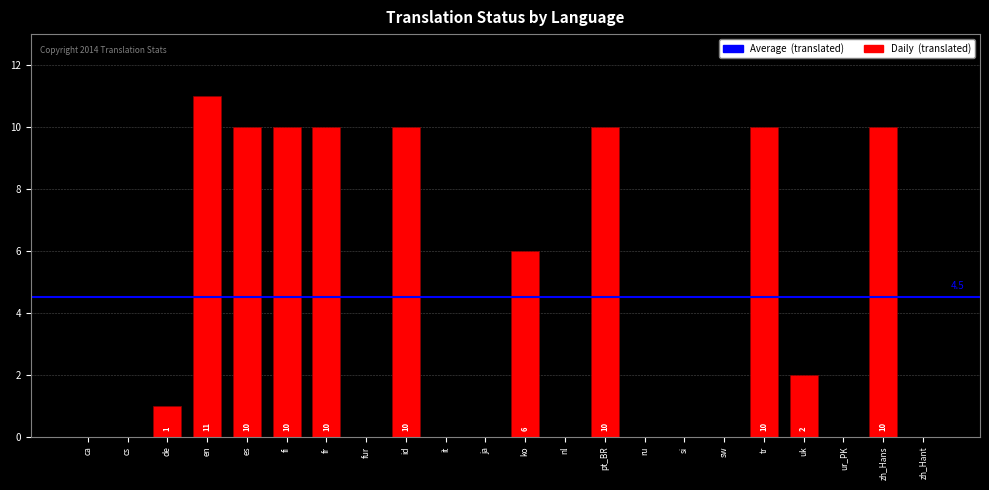

Reading left to right, list all the values displayed in this chart.

0	0	1	11	10	10	10	0	10	0	0	6	0	10	0	0	0	10	2	0	10	0